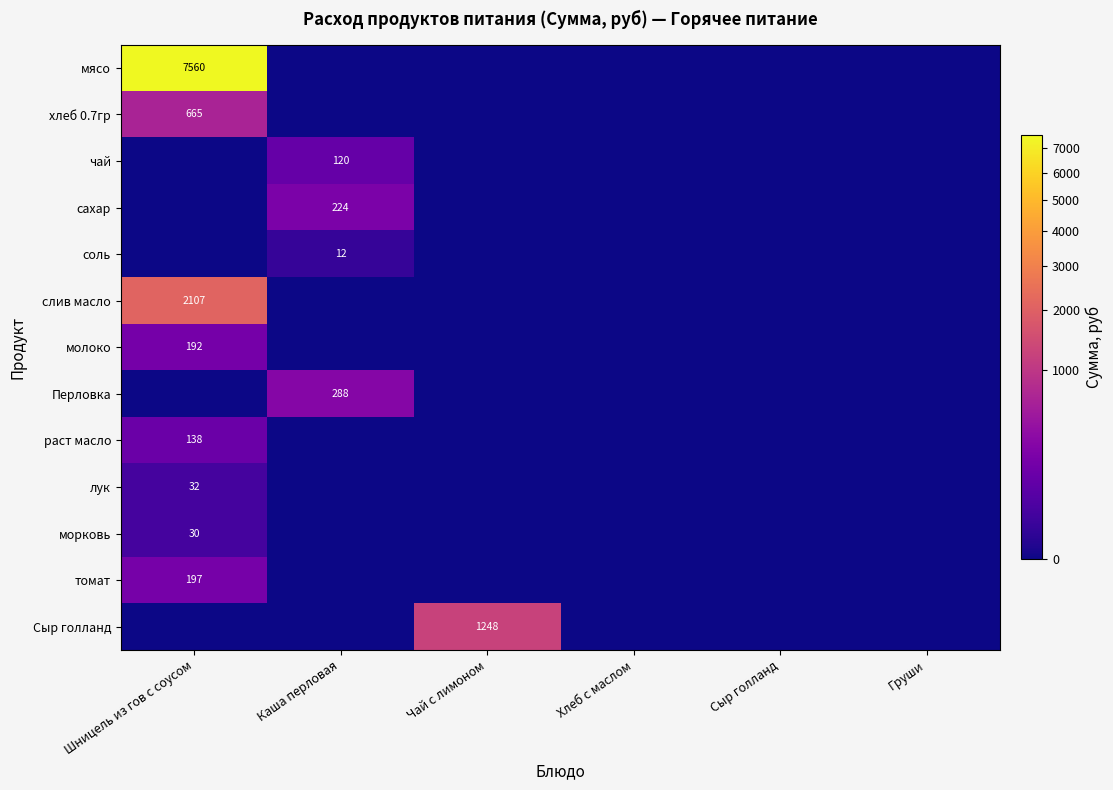

Is it true that чай equals 40 at Каша перловая?

False